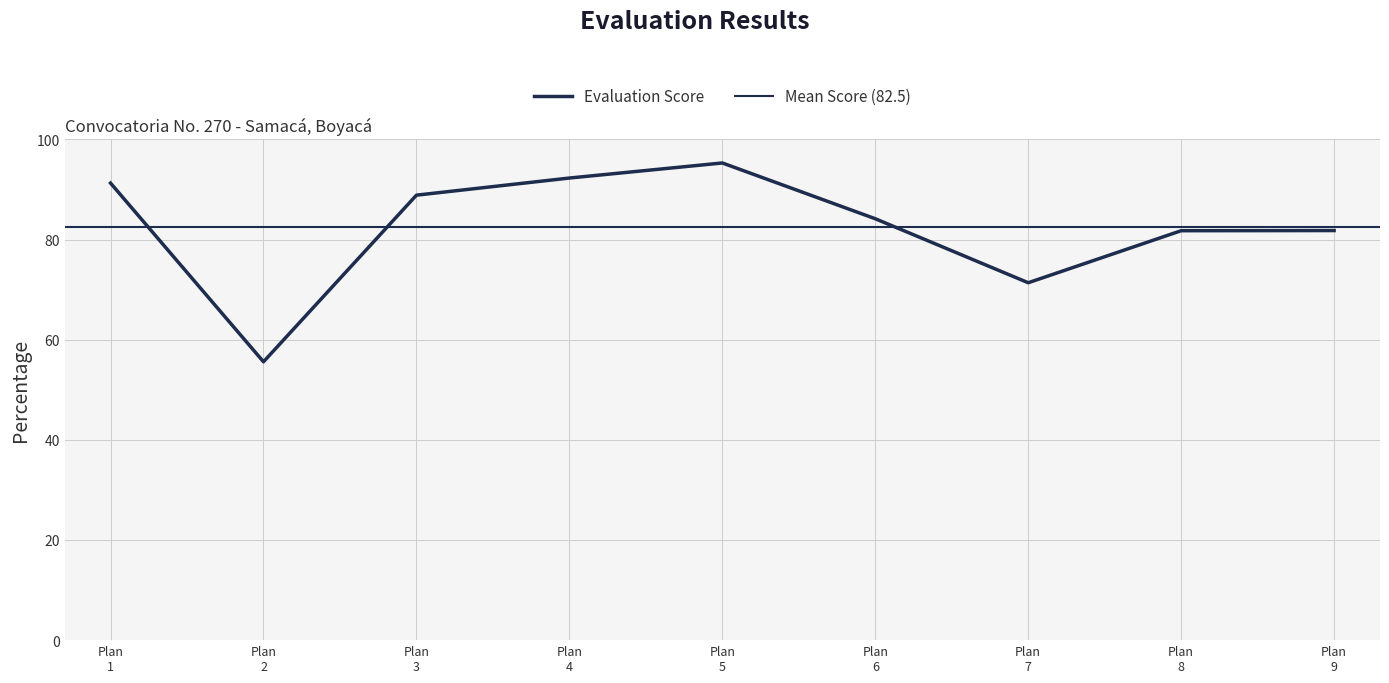

Count the number of categories in the chart.

9